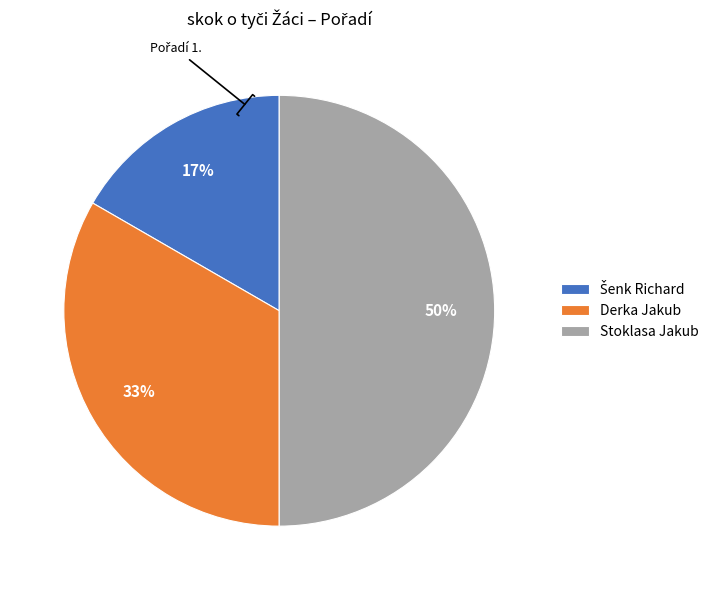

To the nearest percent, what is the average slice percentage?

33%